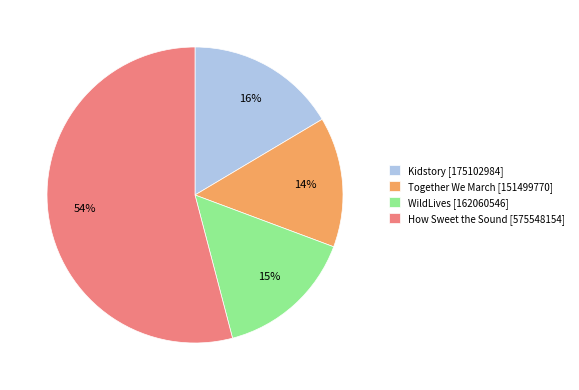

Combined, do Kidstory [175102984] and Together We March [151499770] account for over 50%?

No